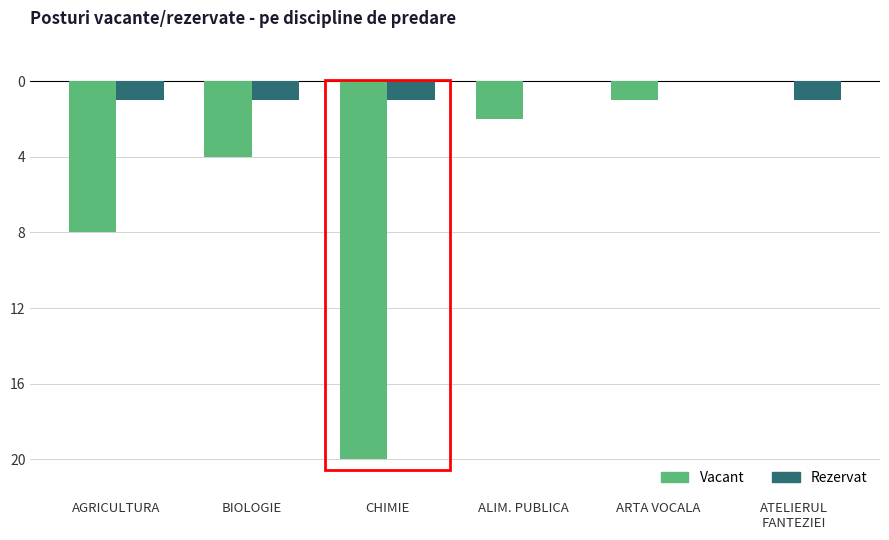

What are all the series names shown in the legend?

Vacant, Rezervat